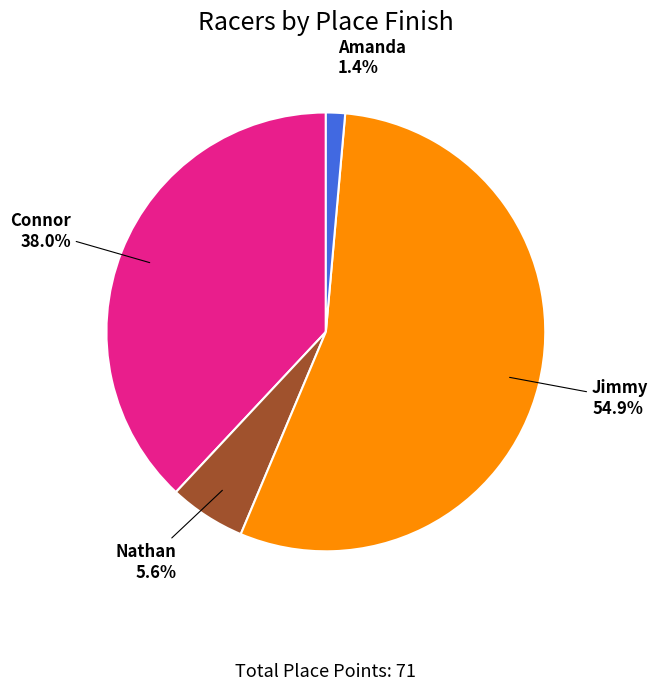

To the nearest percent, what percentage of the pie is Amanda?

1%